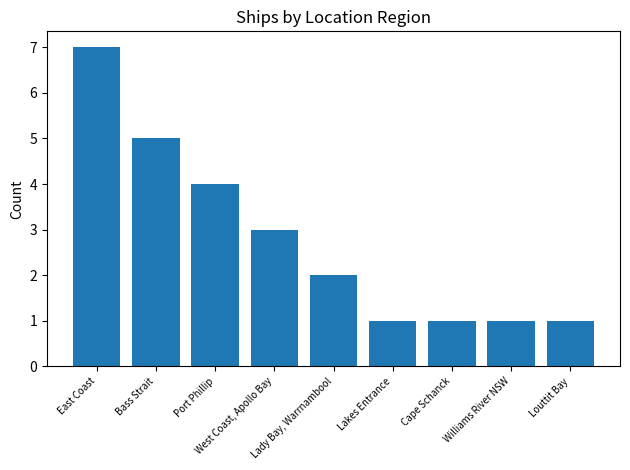

Which category has the highest value across all series?

East Coast